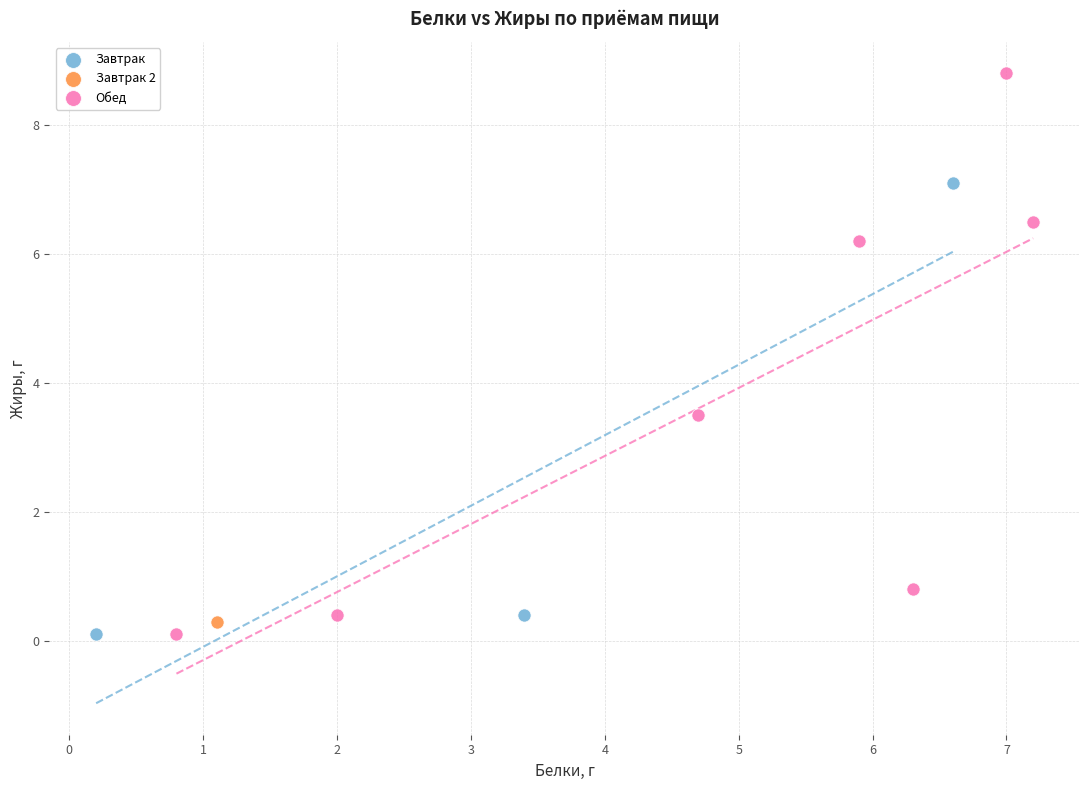

What are all the series names shown in the legend?

Завтрак, Завтрак 2, Обед